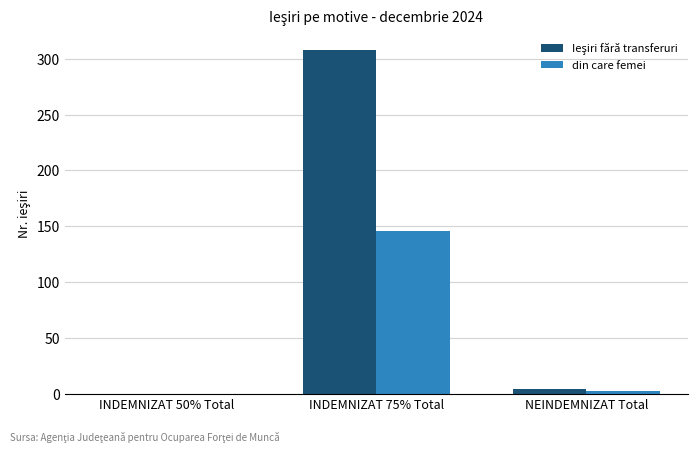

At which category is the sum across all series the highest?

INDEMNIZAT 75% Total